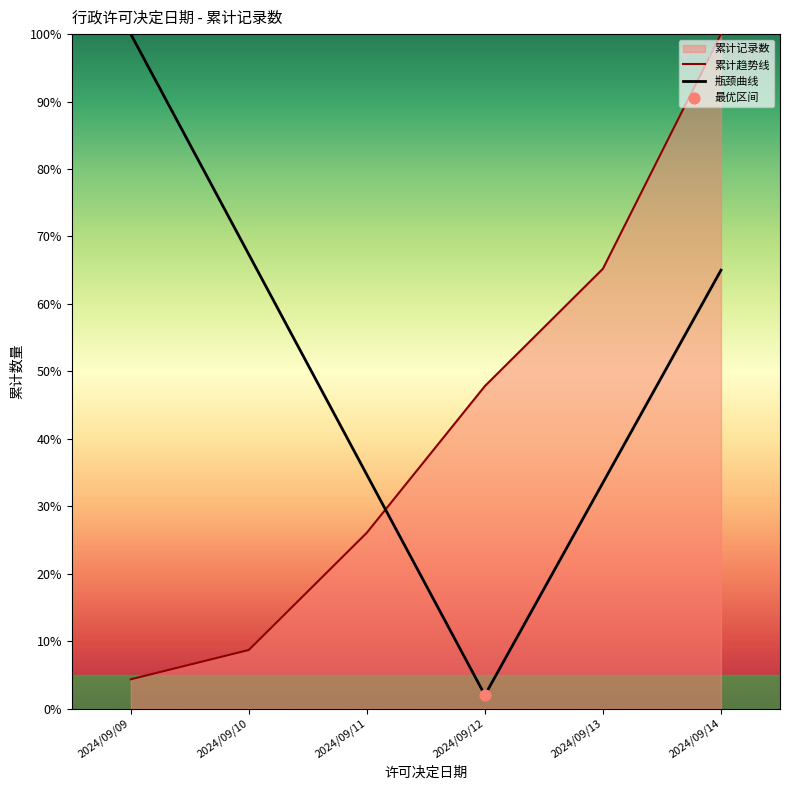

Which series has the largest total across all categories?

瓶颈曲线